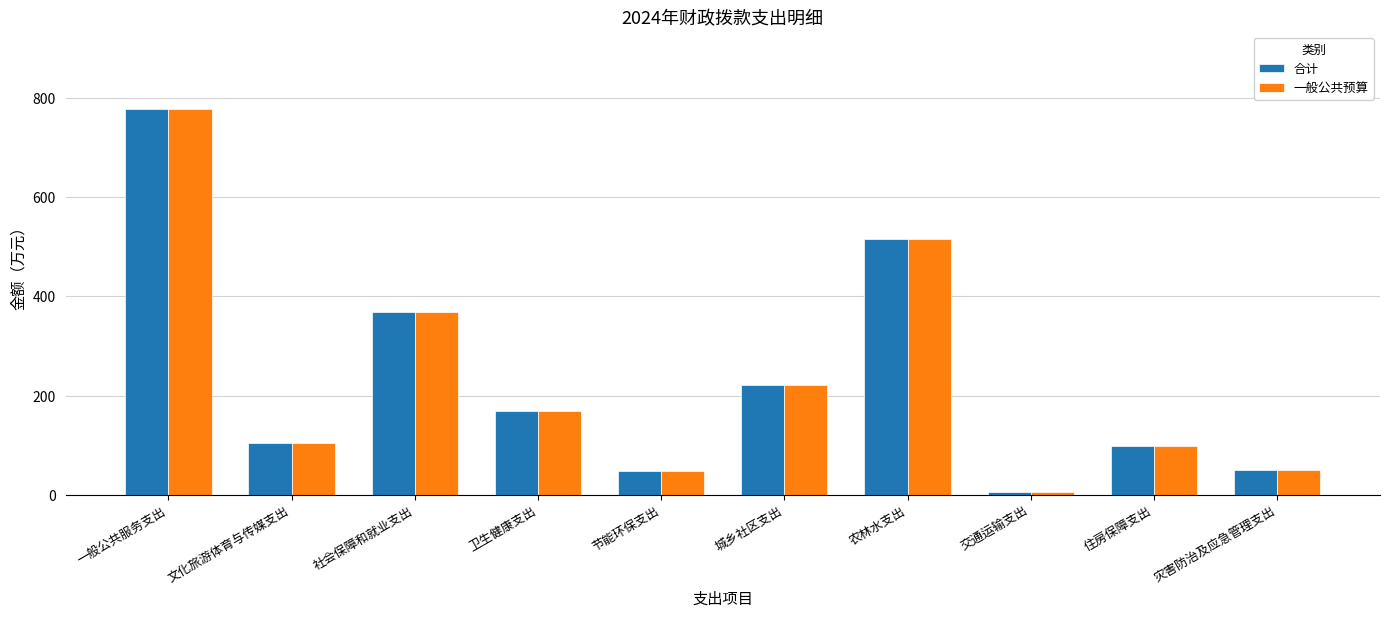

The 一般公共预算 series shows 4.7 at 交通运输支出. True or false?

True